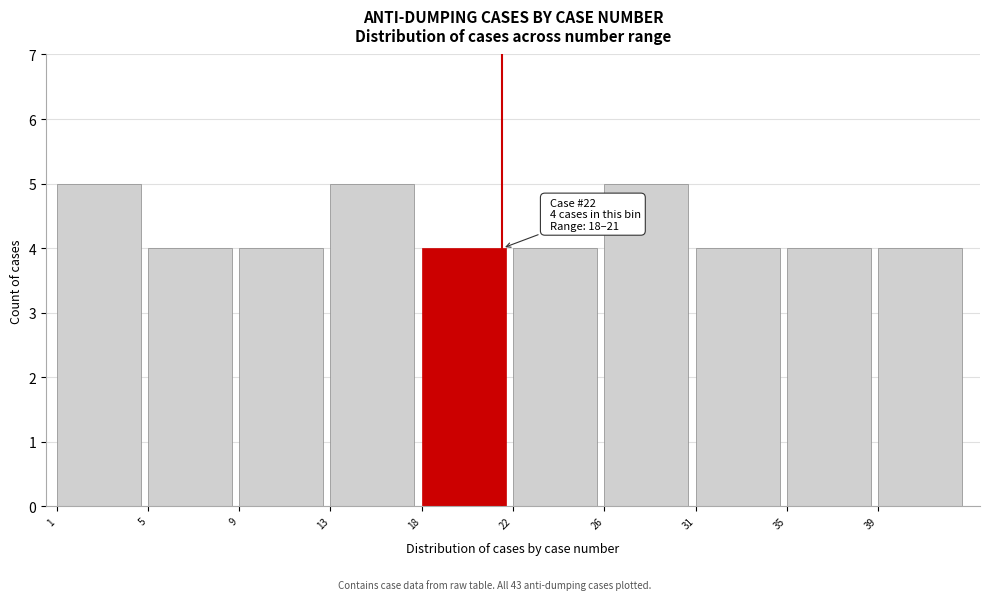

Reading left to right, transcribe all the data shown in this chart.

1=5	5=4	9=4	13=5	18=4	22=4	26=5	31=4	35=4	39=4